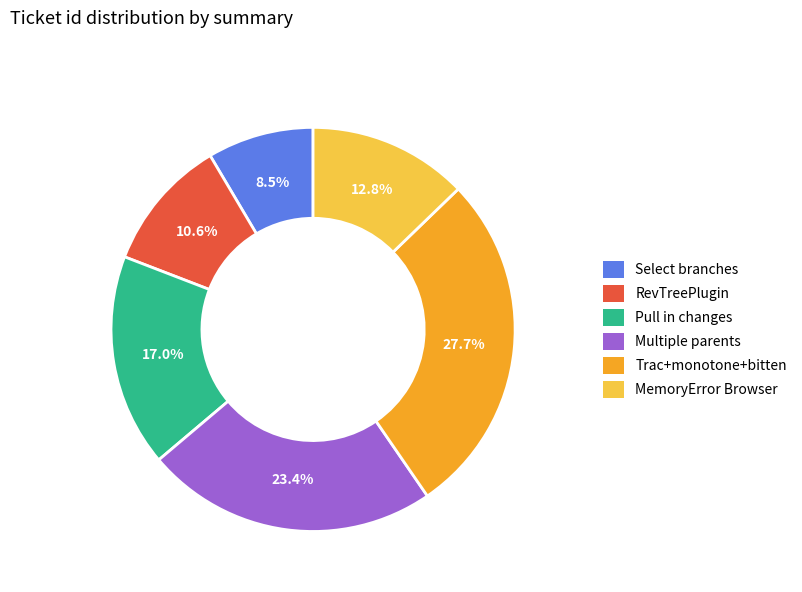

Is there a majority slice in this chart?

No